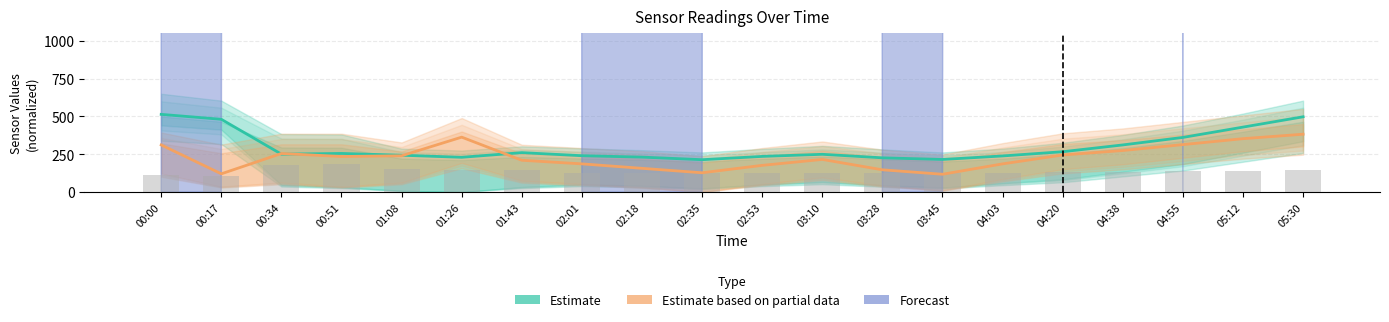

At which label does Estimate based on partial data first exceed 234?

00:00